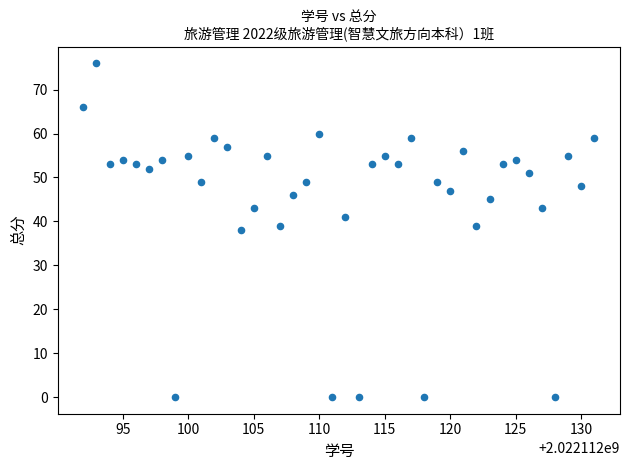

What is the range of Y values (max minus min)?

76